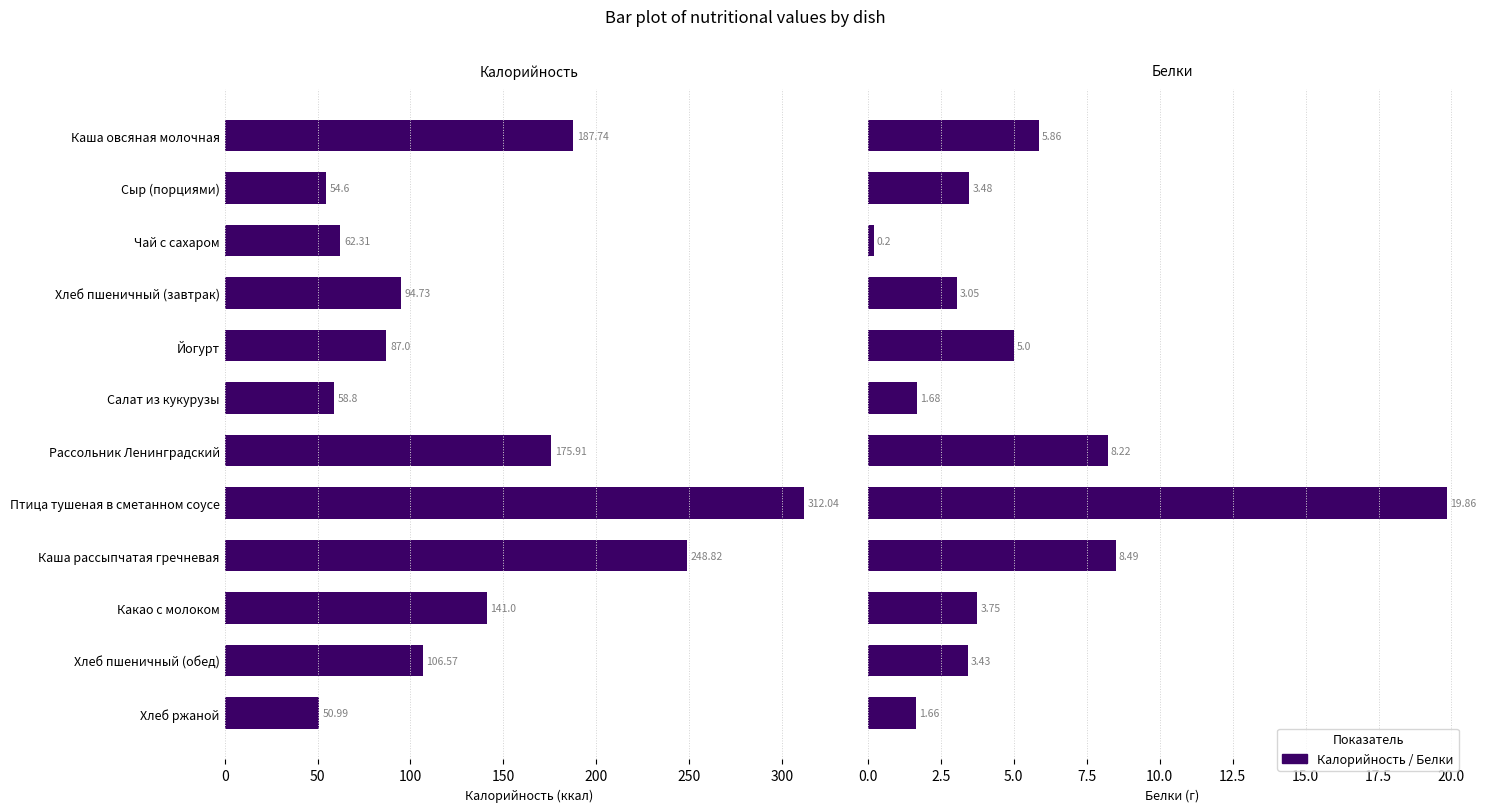

What is the minimum value shown in the chart?

0.2